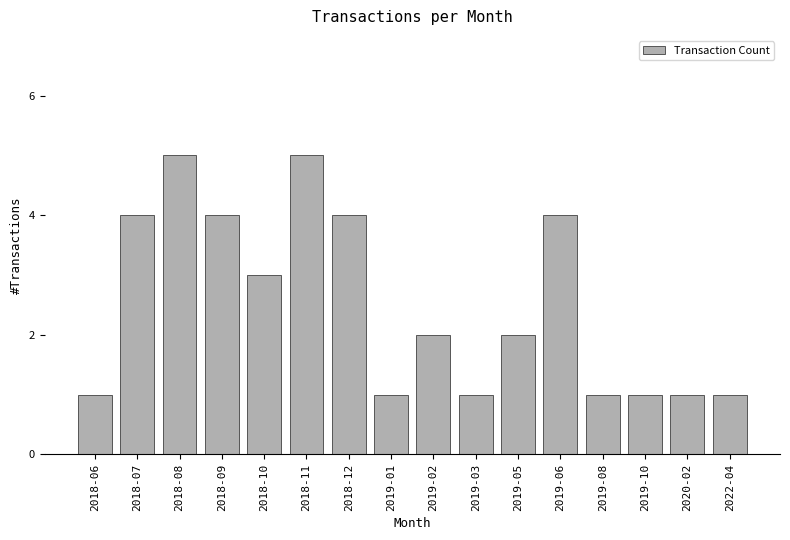

What is the value of the 2nd bar from the left?

4